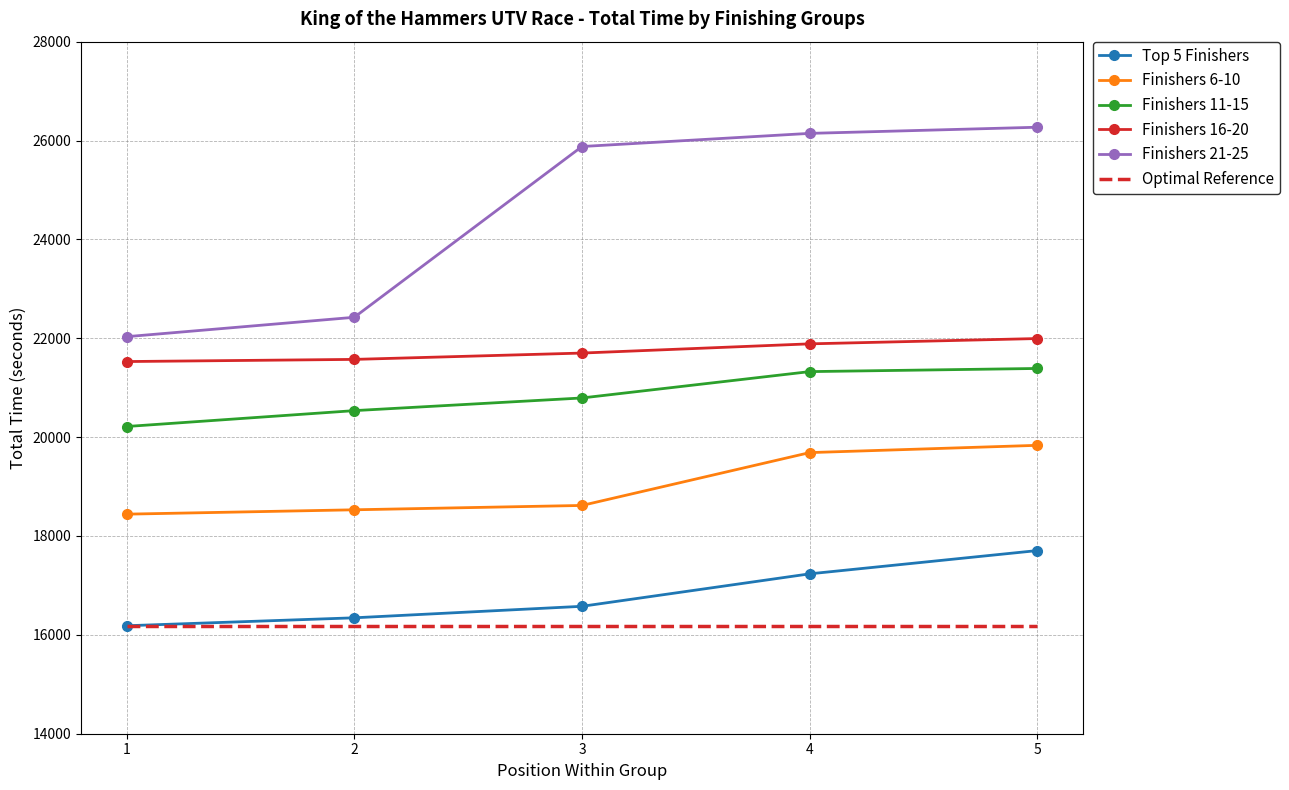

List the labels in order of Top 5 Finishers value, largest first.

5, 4, 3, 2, 1